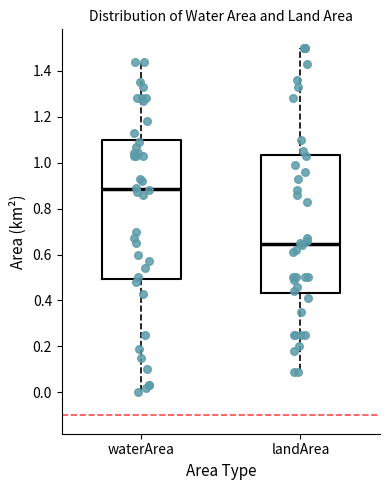

Which box has the lowest median line?

landArea